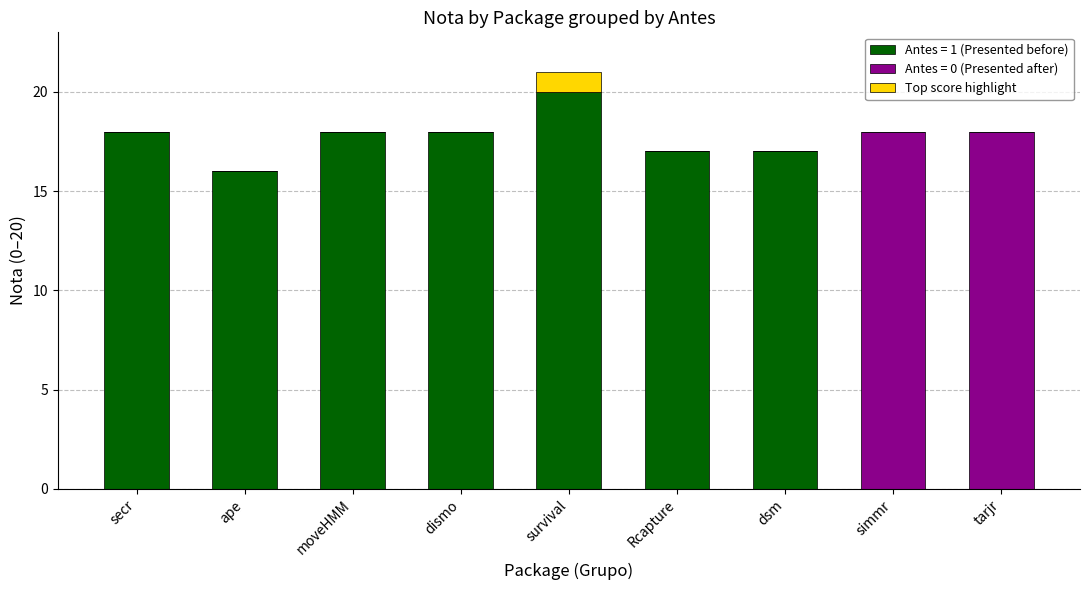

What is the total value across all series at tarjr?

18